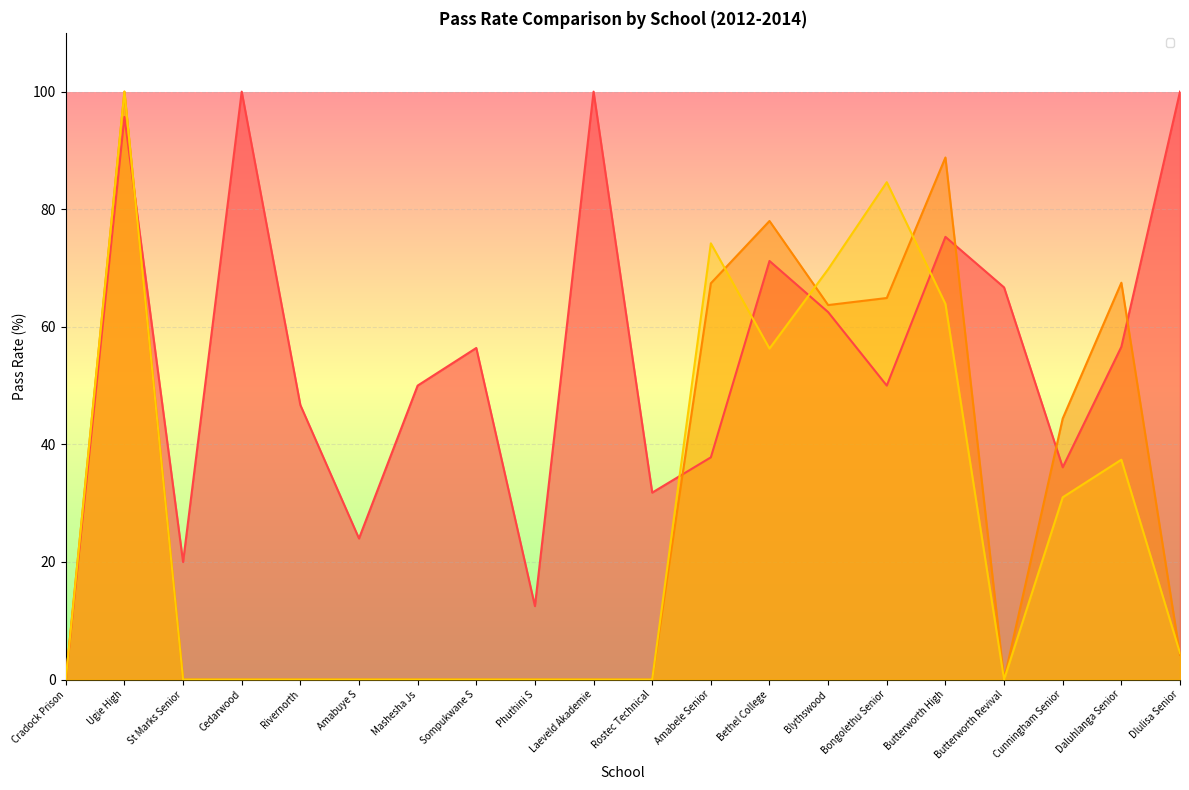

Which series has the widest spread of values?

_2014_pass_rate